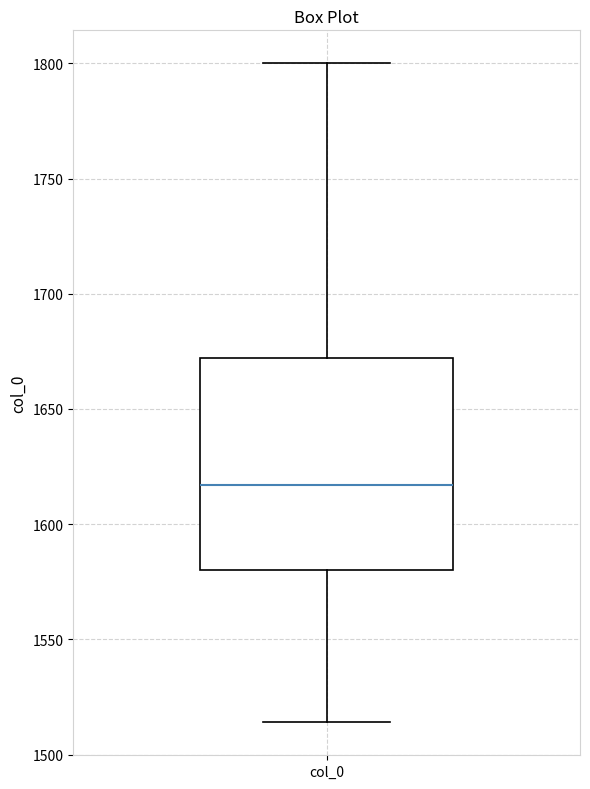

Transcribe this box plot: give where the median line is, the range the box spans, and where the two whiskers end, as read against the y-axis. The values are not printed on the chart, so give them approximately, as read against the axis.

median 1615, box 1580 to 1670, whiskers 1515 to 1800